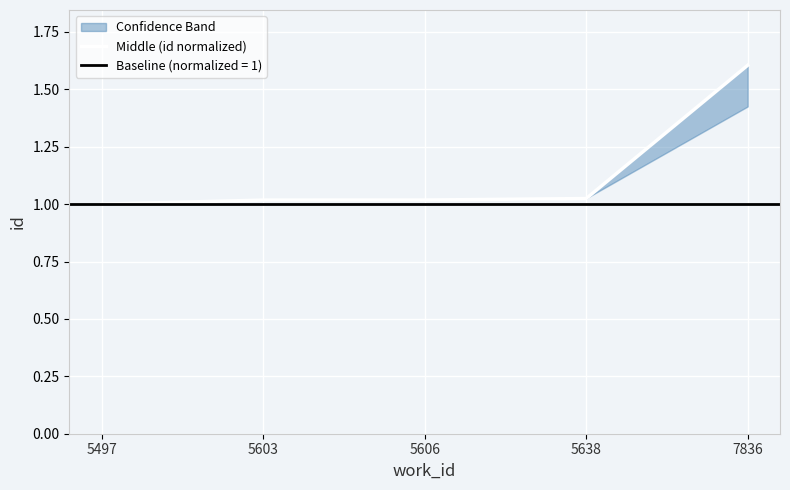

Reading right to left, list all the values displayed in this chart.

7836=1.6	5638=1.0	5606=1.0	5603=1.0	5497=1.0